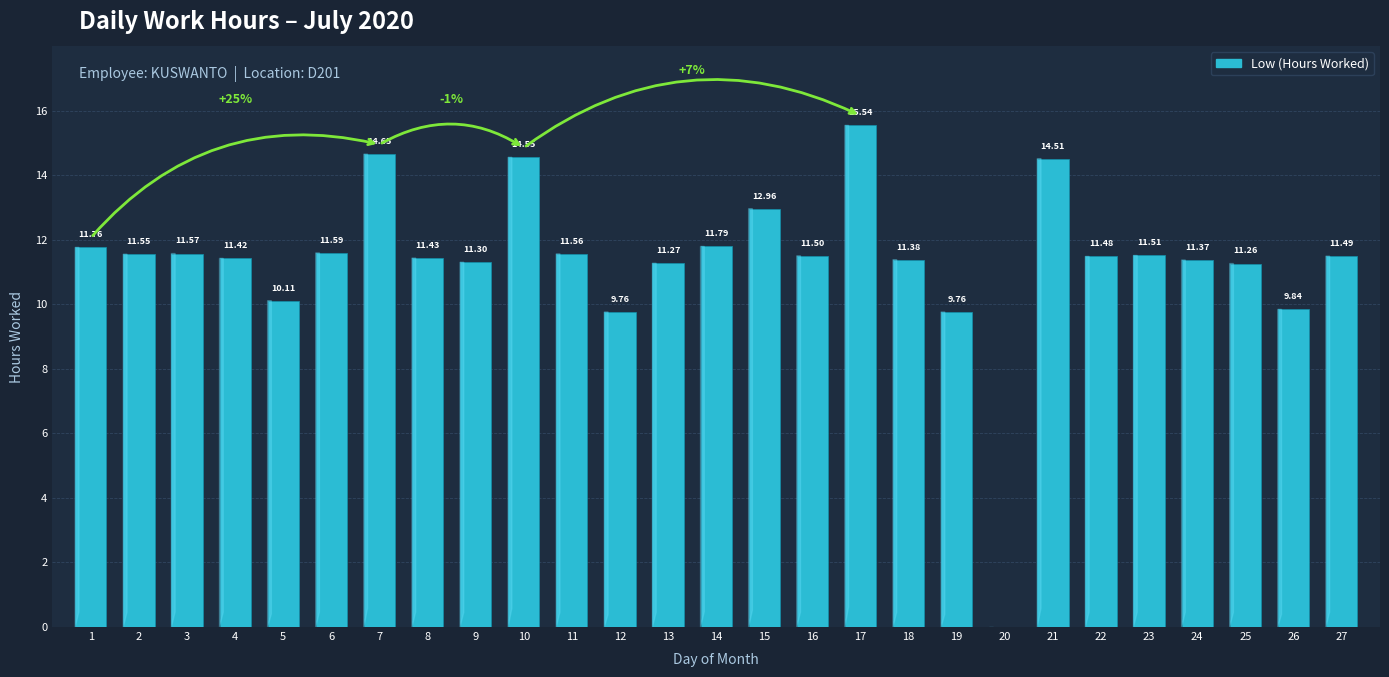

What is the sum of the values at 2 and 25?

22.8